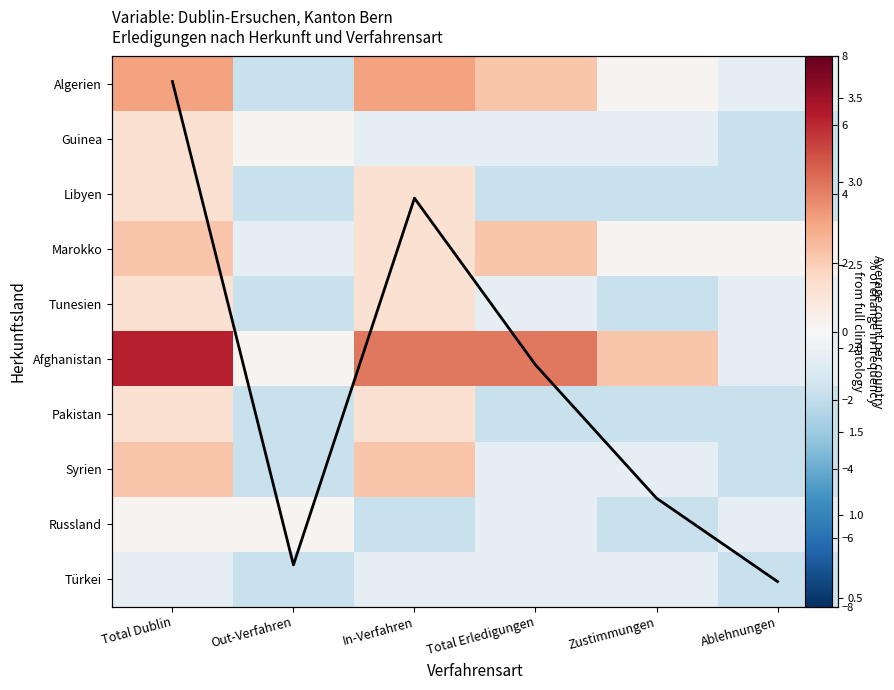

At Zustimmungen, list the series in order from largest to smallest.

Afghanistan, Column mean, Algerien, Marokko, Guinea, Syrien, Türkei, Libyen, Tunesien, Pakistan, Russland